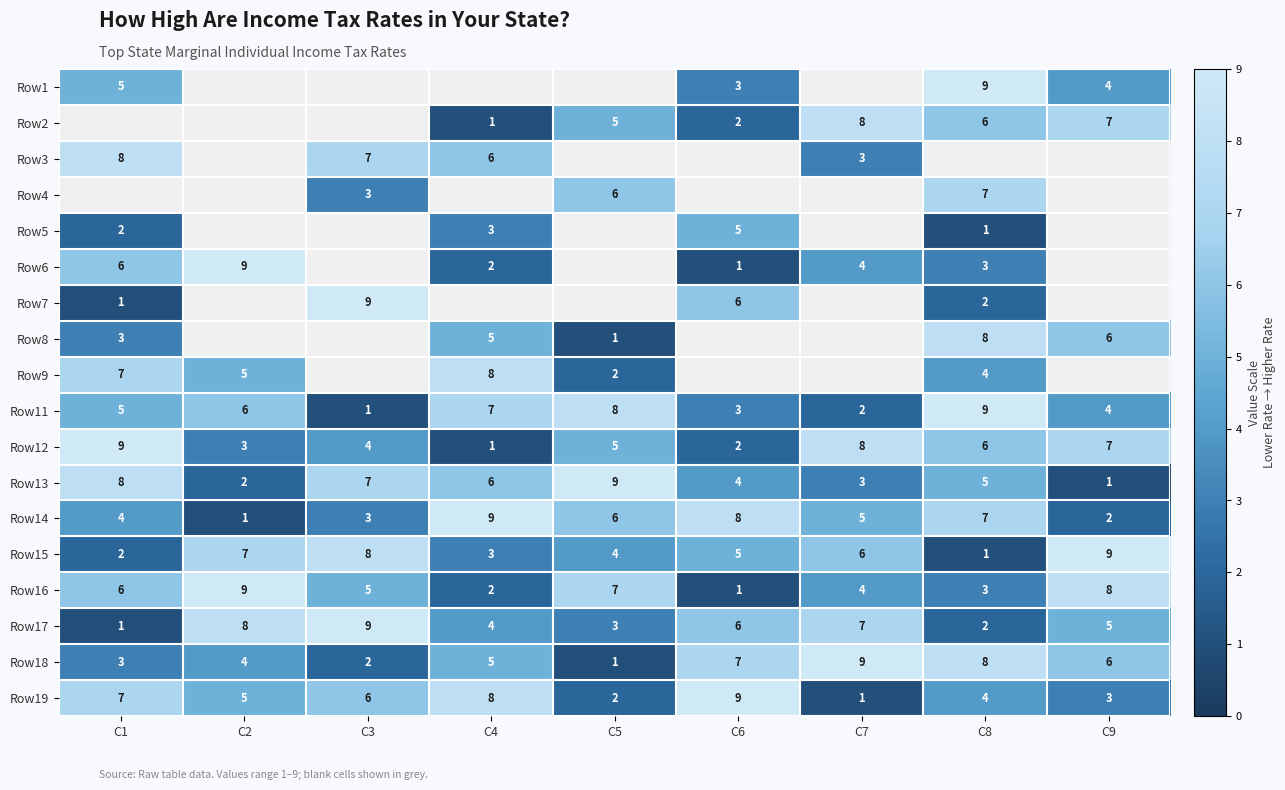

How many Row18 values are between 3 and 7?

5